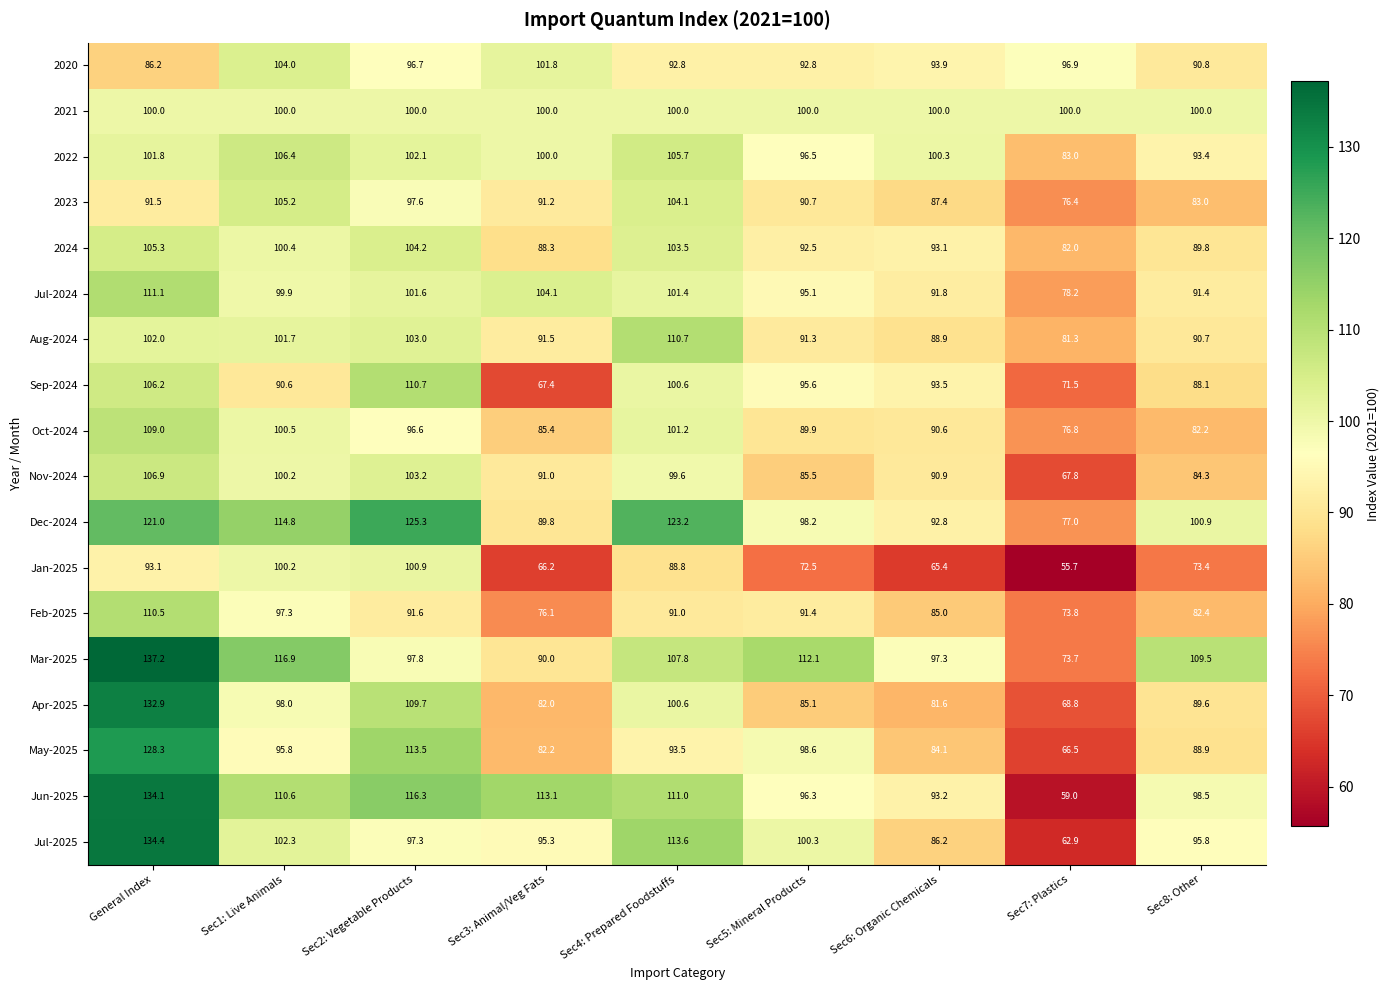

Rank the series at Sec7: Plastics from highest to lowest value.

2021, 2020, 2022, 2024, Aug-2024, Jul-2024, Dec-2024, Oct-2024, 2023, Feb-2025, Mar-2025, Sep-2024, Apr-2025, Nov-2024, May-2025, Jul-2025, Jun-2025, Jan-2025